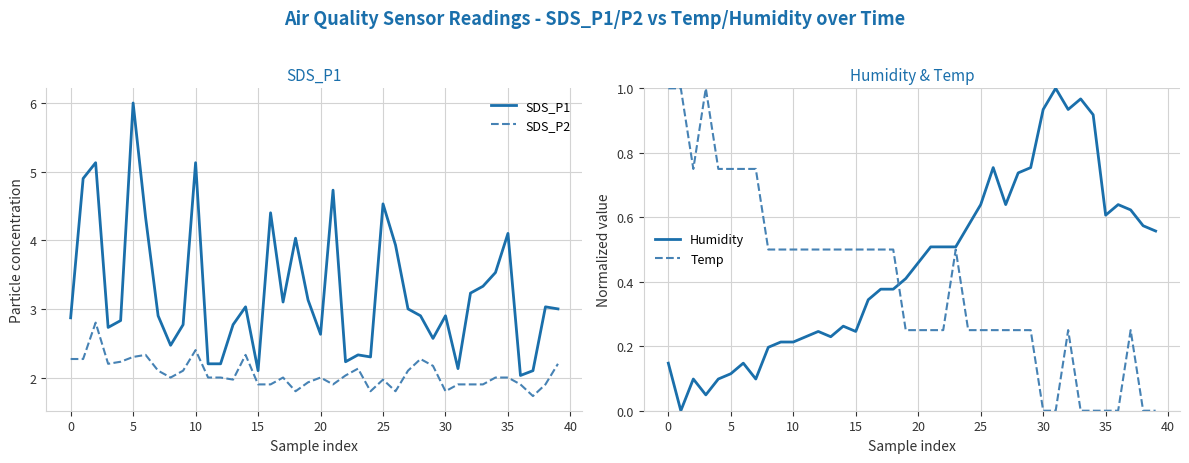

True or false: SDS_P1 and SDS_P2 intersect in this chart.

False